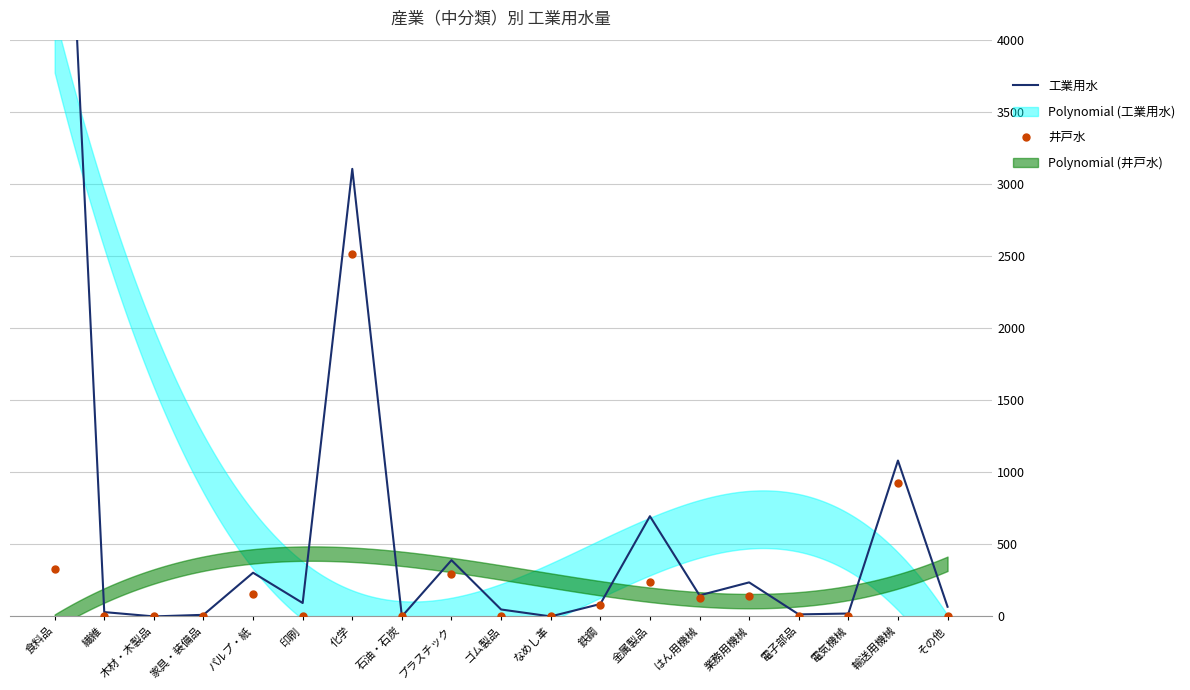

Between 繊維 and 電気機械, which series saw the biggest shift?

工業用水